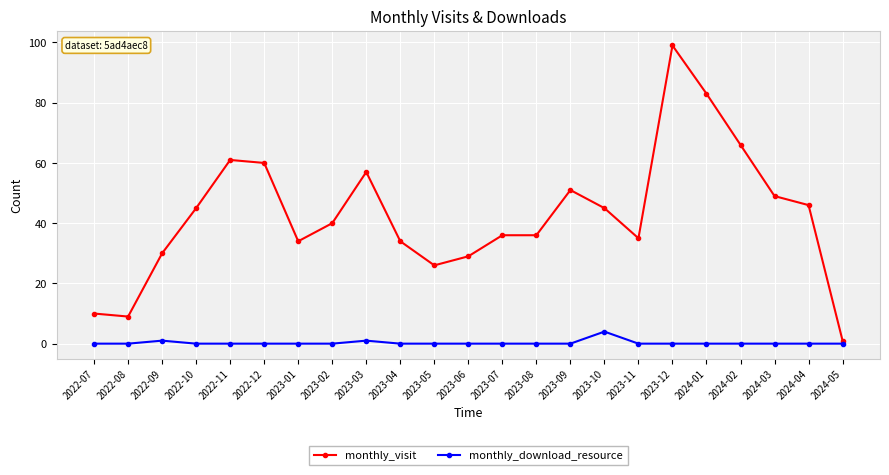

At which category does monthly_download_resource reach its first local peak?

2022-09